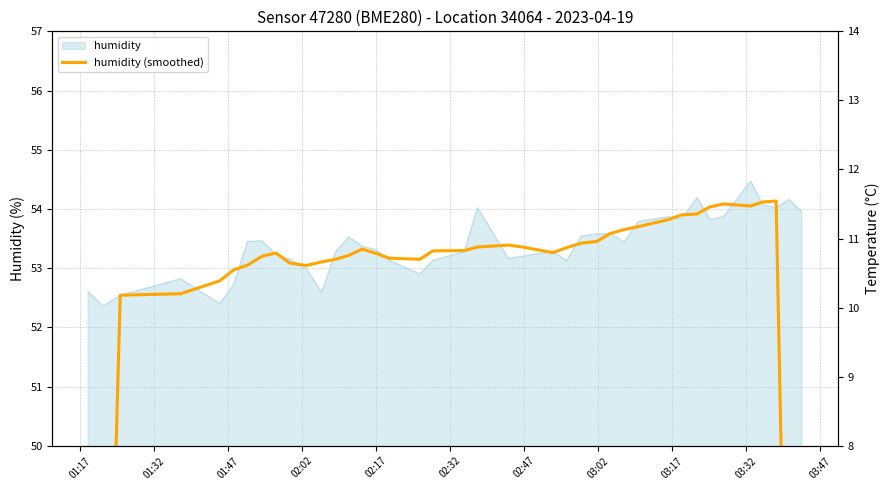

What is the minimum value for humidity?

52.4